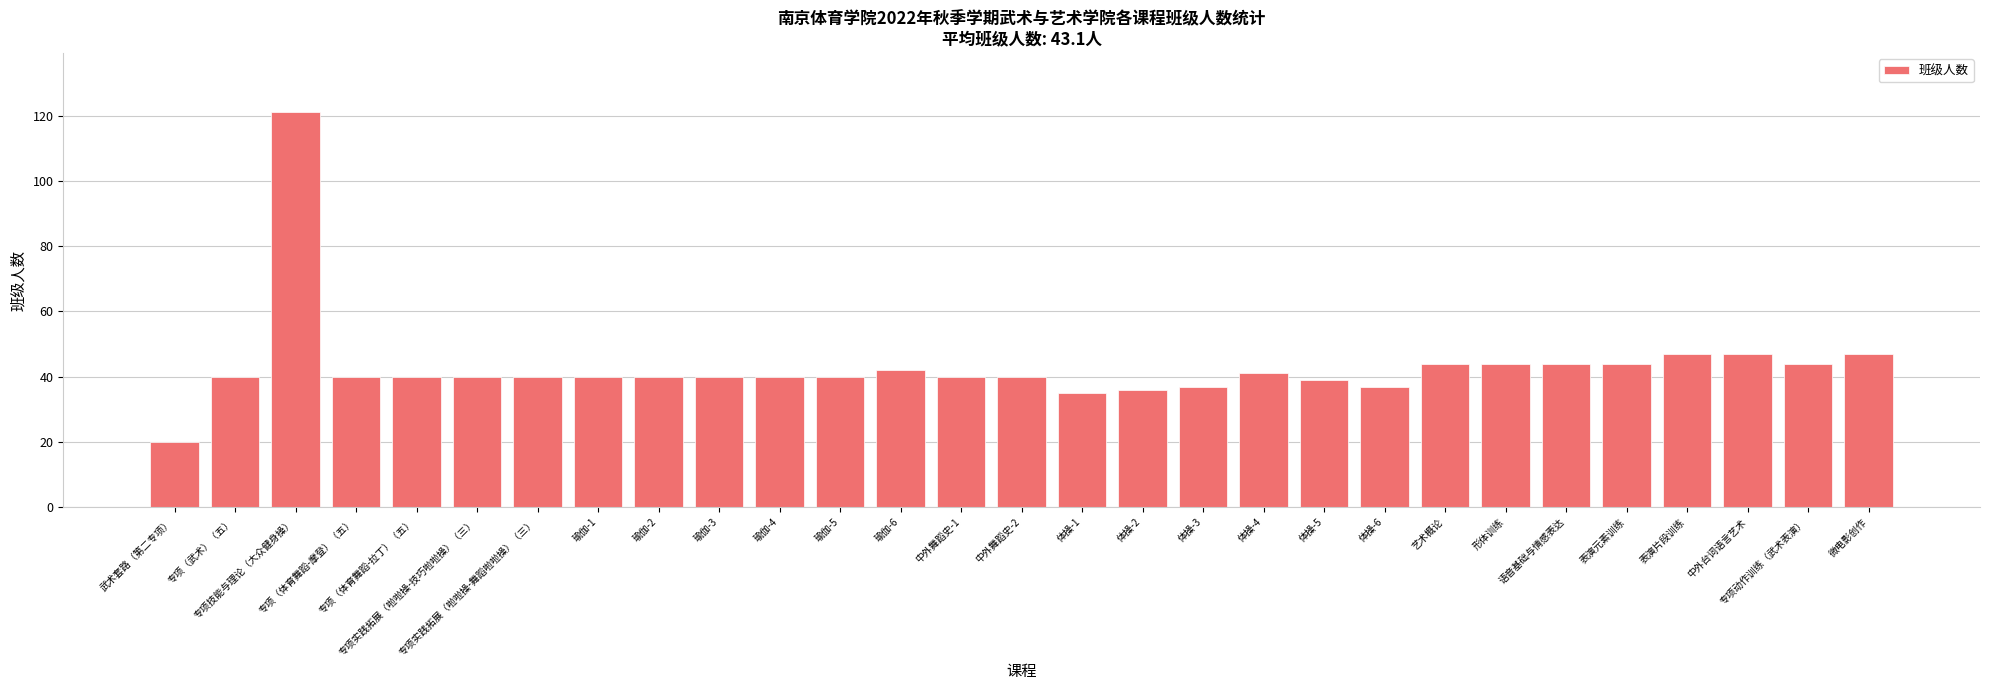

What is the sum of all values?

1249